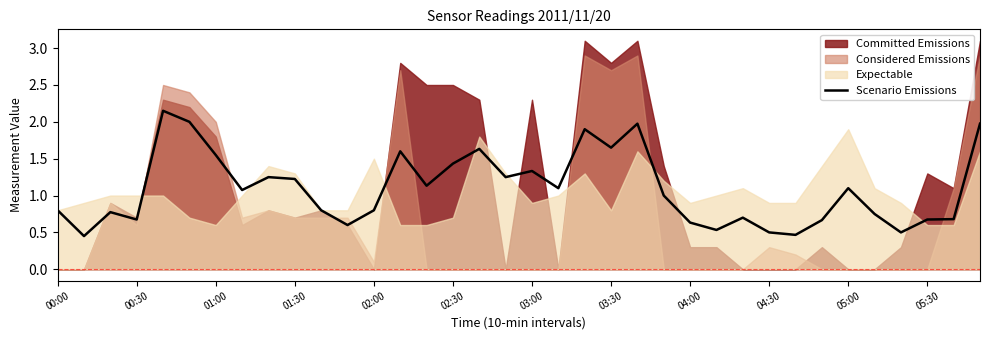

How many lines are shown in the chart?

1